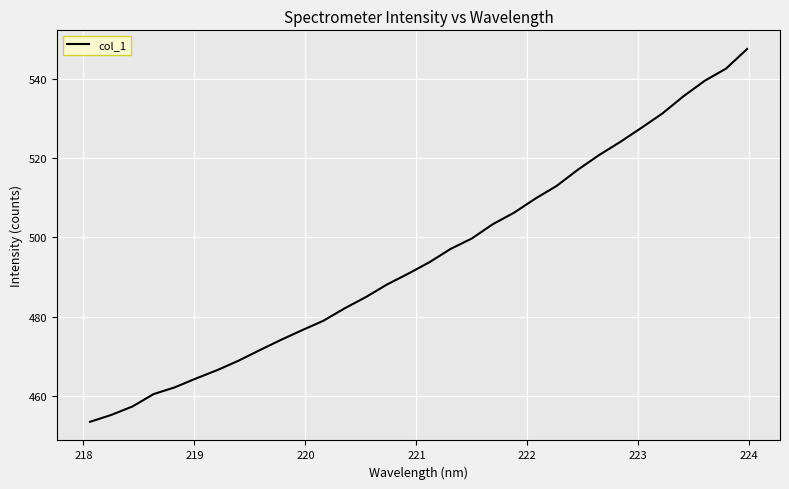

What is the greatest value displayed?

547.5